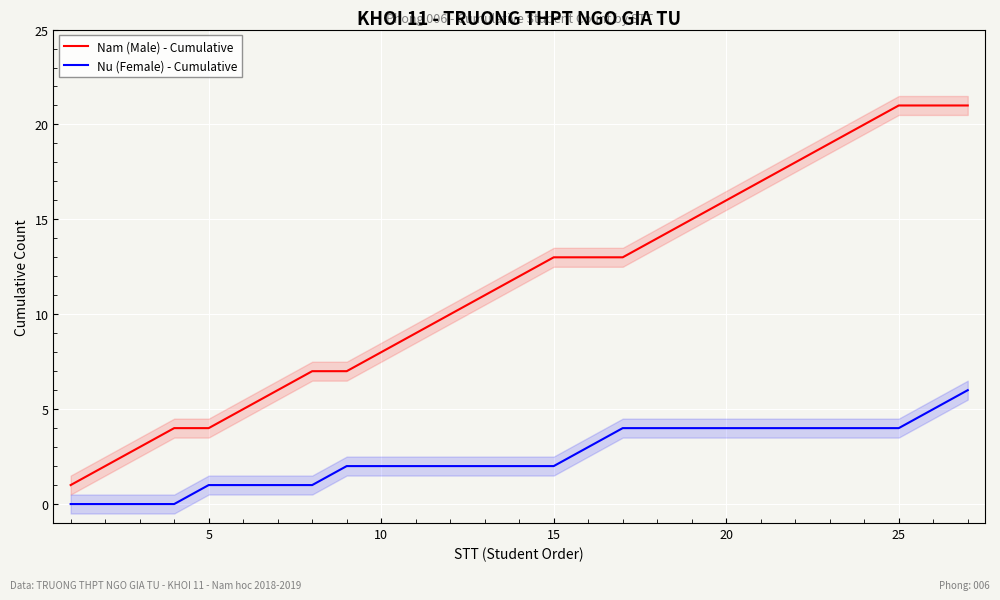

True or false: Nam (Male) - Cumulative has a value of 10 at 20.

False